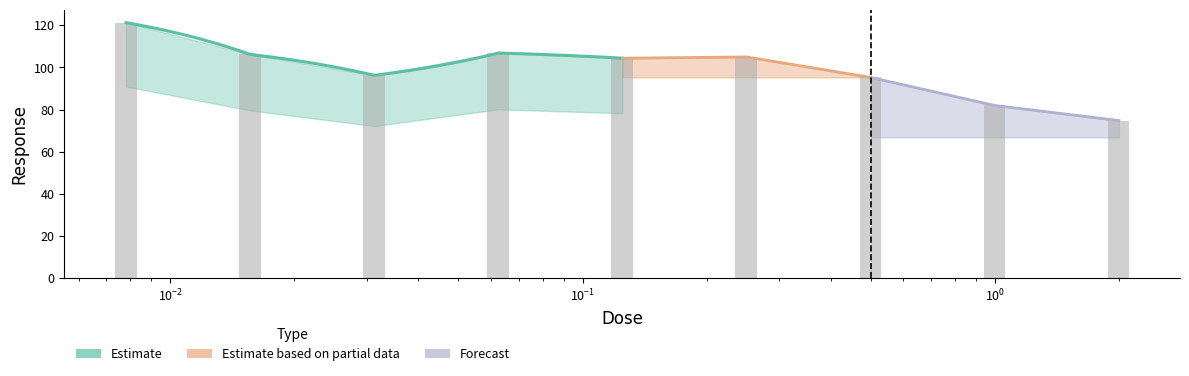

Is it true that the value at 0.5 is 30.1?

False